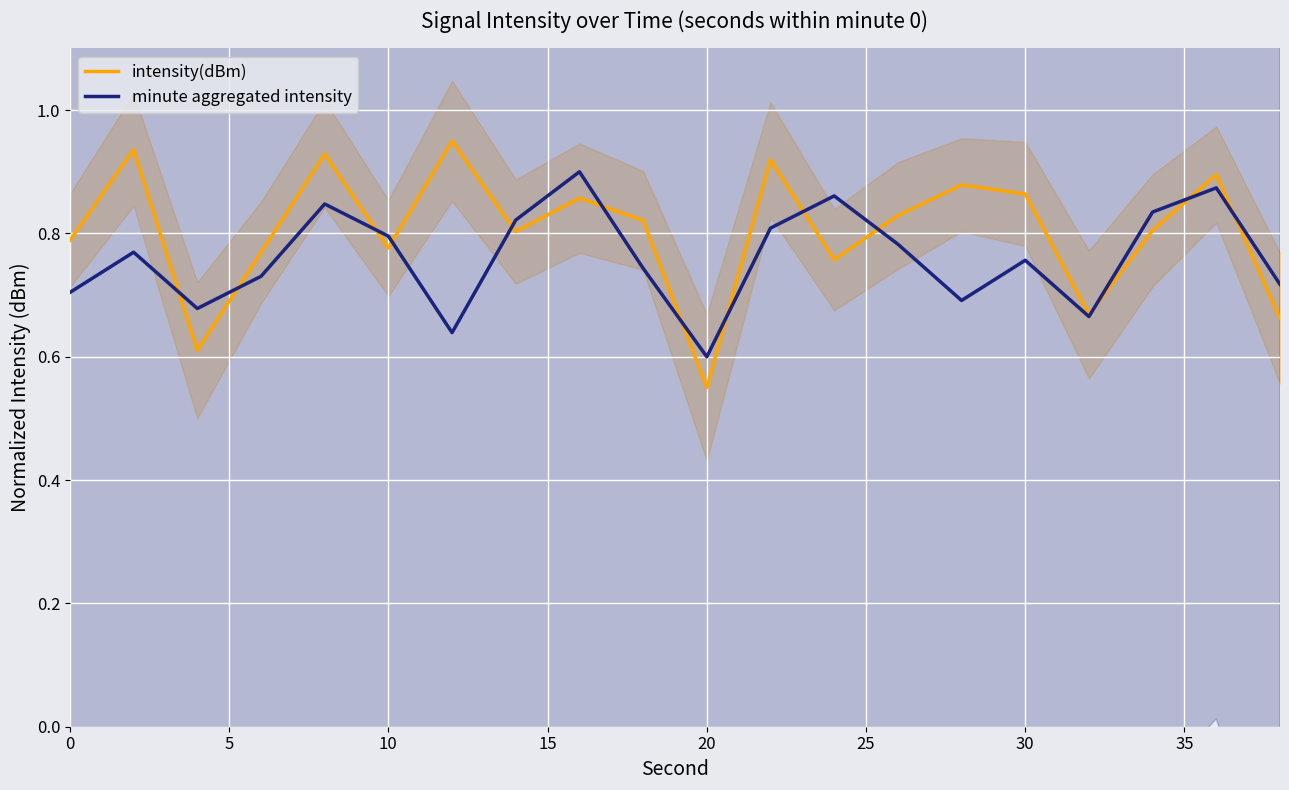

The value of minute aggregated intensity at 20 is 0.6. True or false?

True